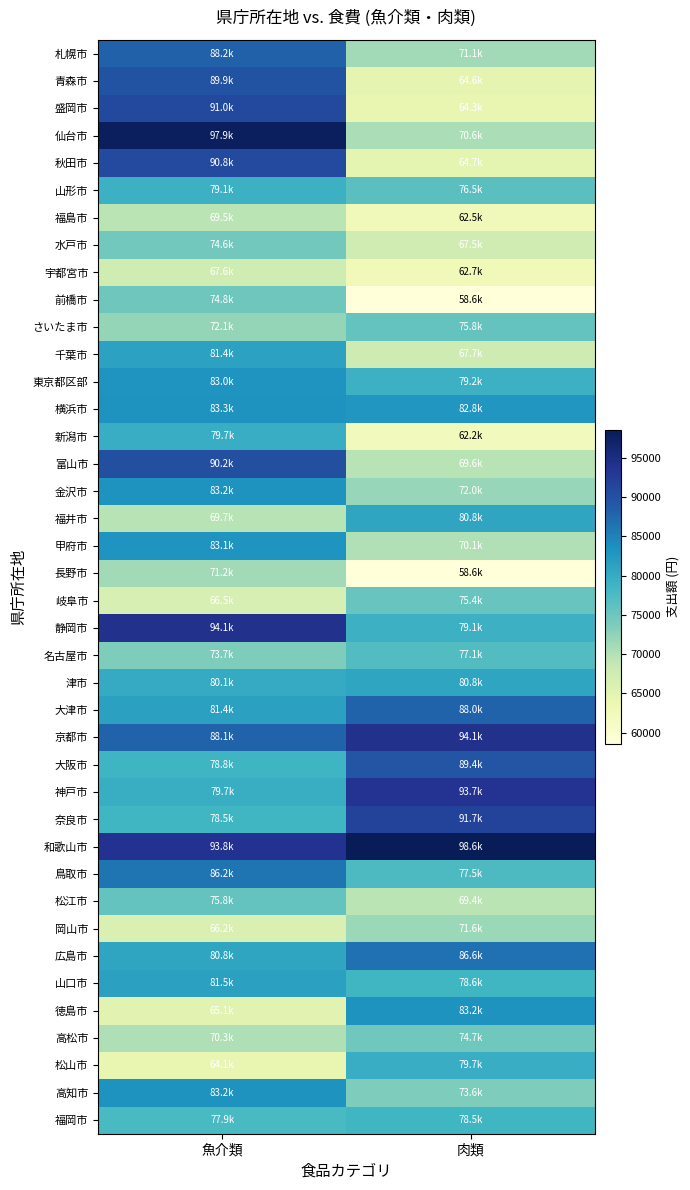

What is the maximum value shown in the chart?

98562